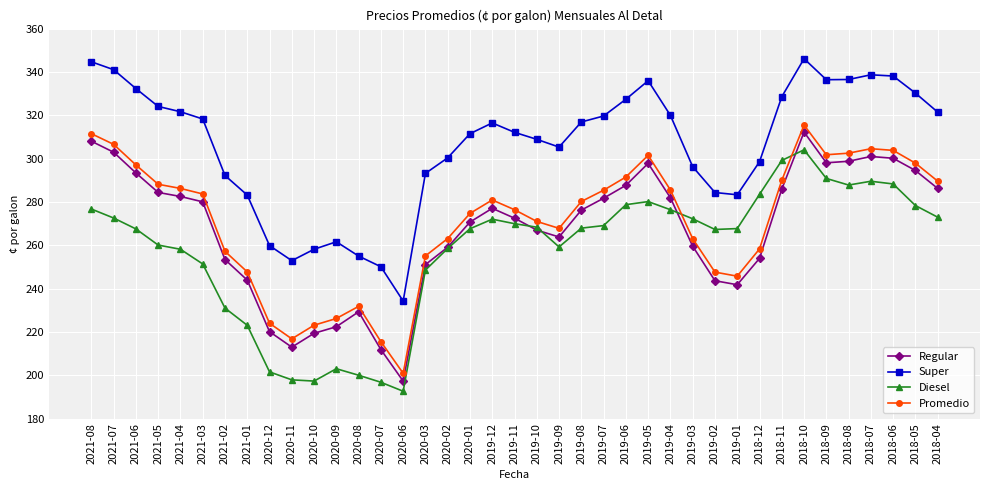

In Regular, how many points are higher than both neighbors (excluding endpoints)?

5